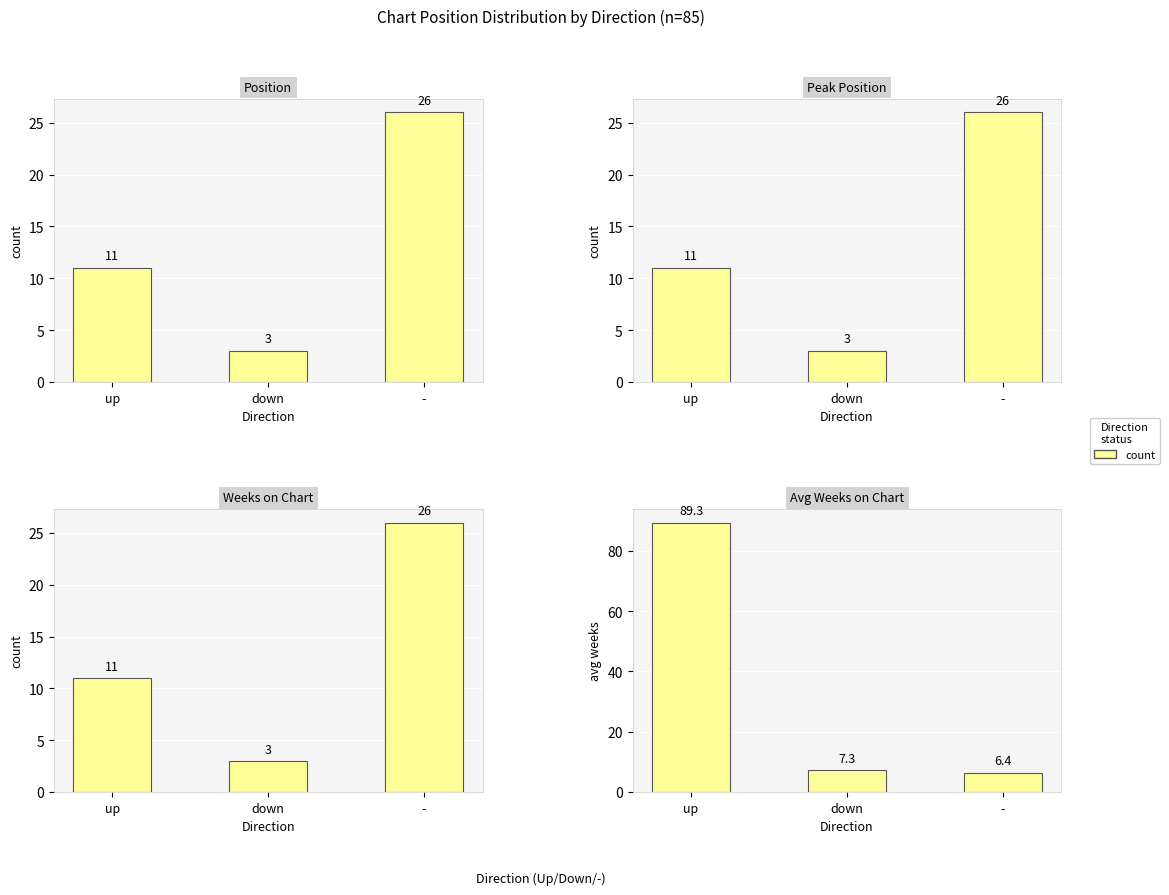

Which has a higher value, - or up?

up